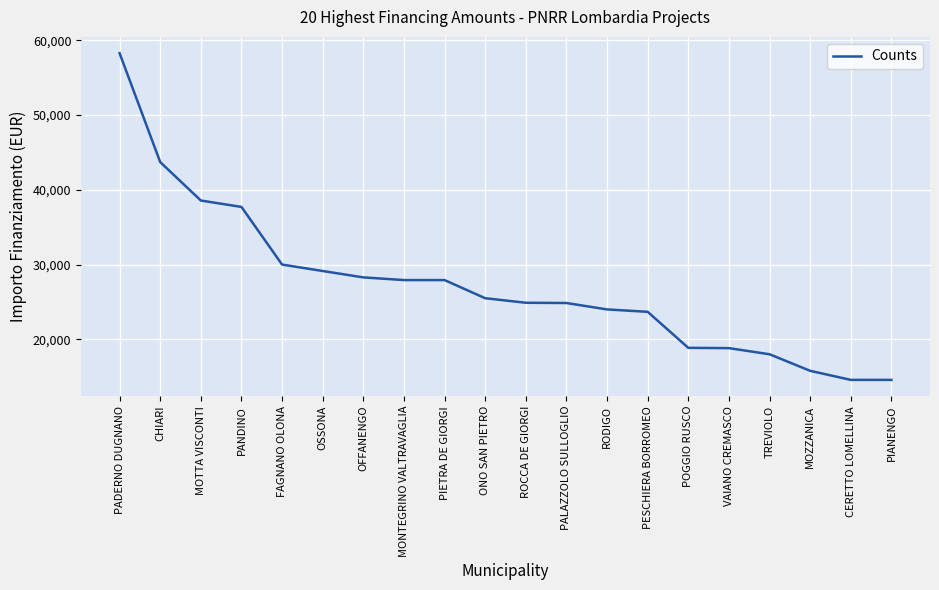

Where does the data first go above 25494?

PADERNO DUGNANO